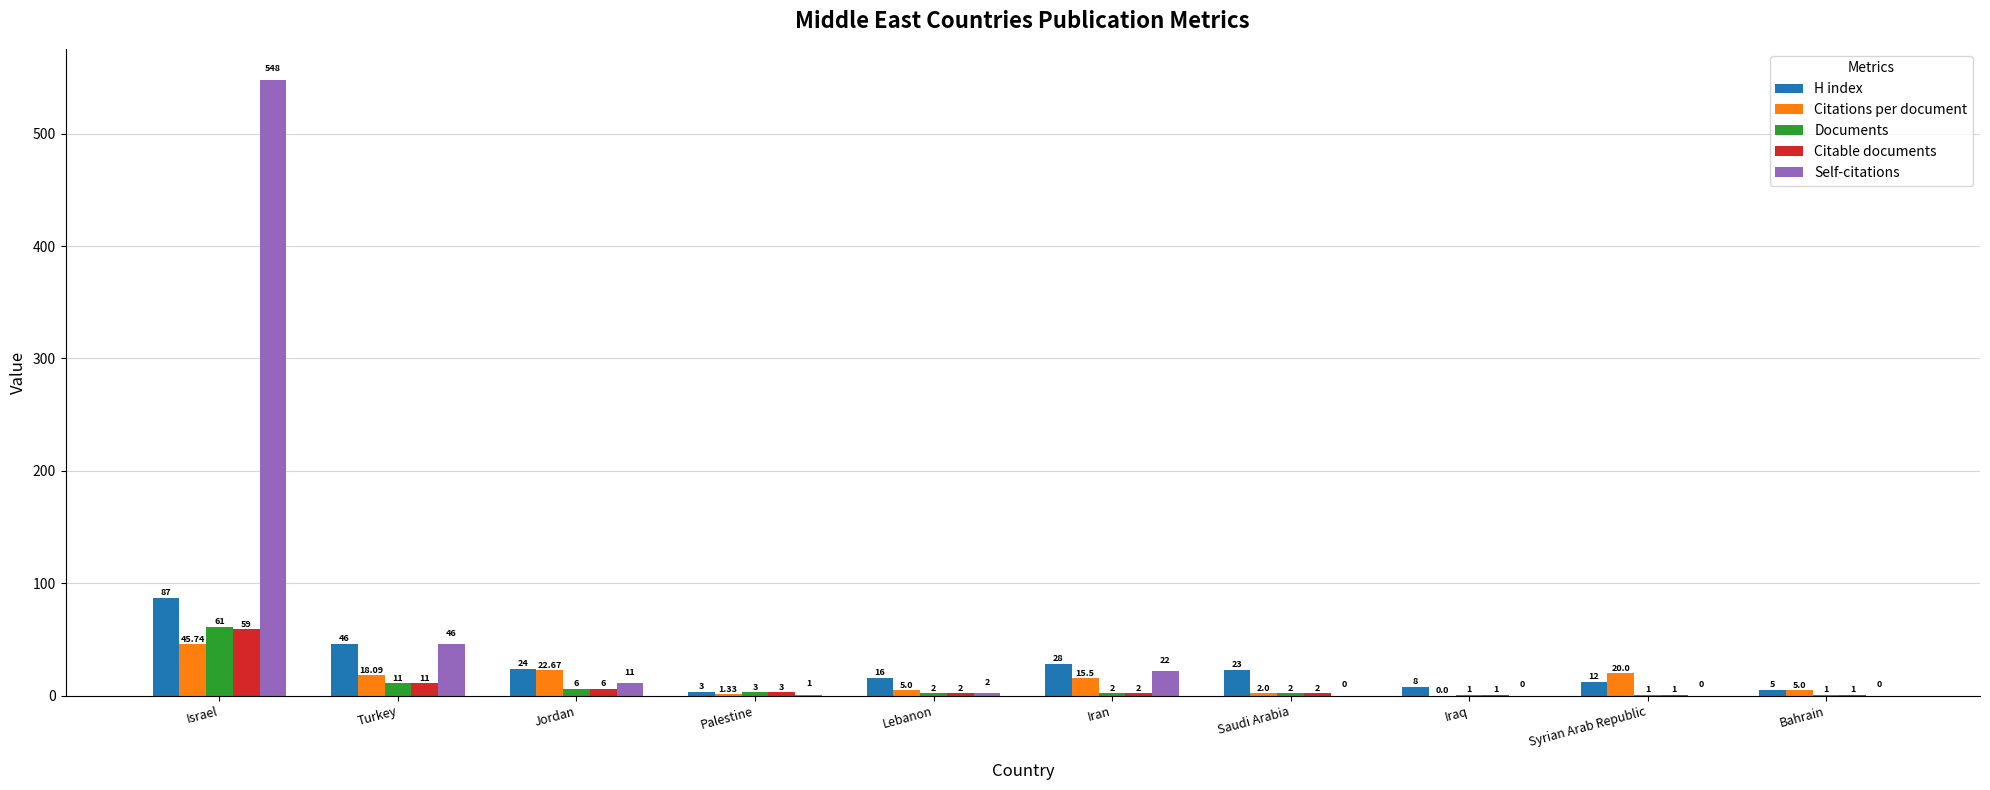

Which series has the largest total across all categories?

Self-citations